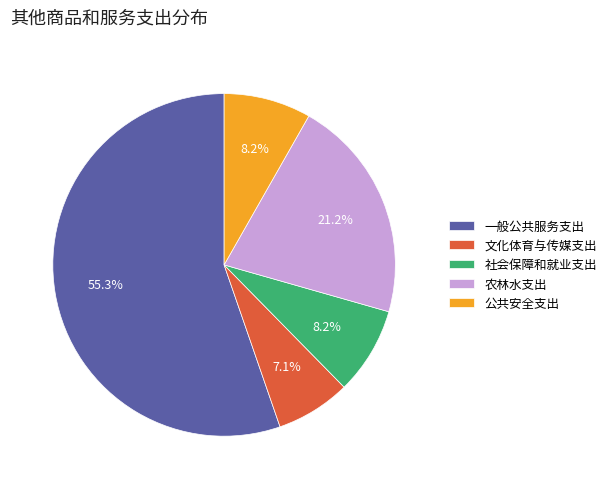

Is there a majority slice in this chart?

Yes